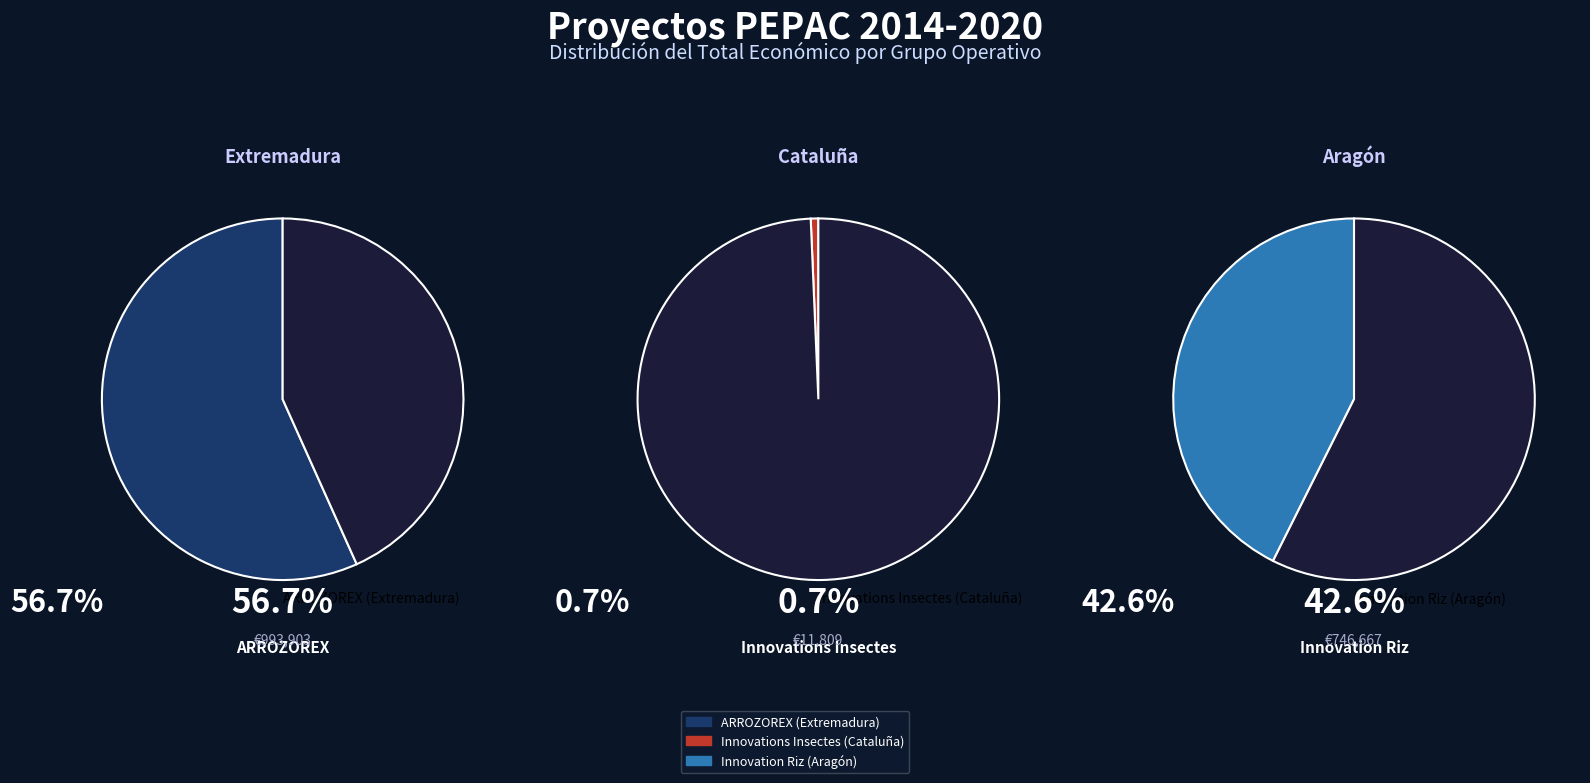

What is the largest slice in the pie chart?

ARROZOREX (Extremadura)